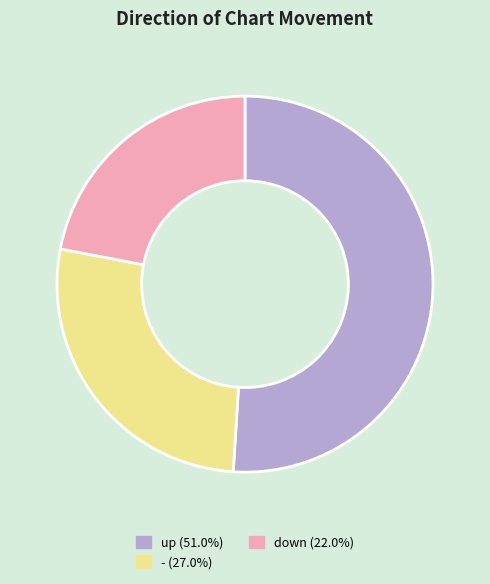

Does any single category account for the majority?

Yes